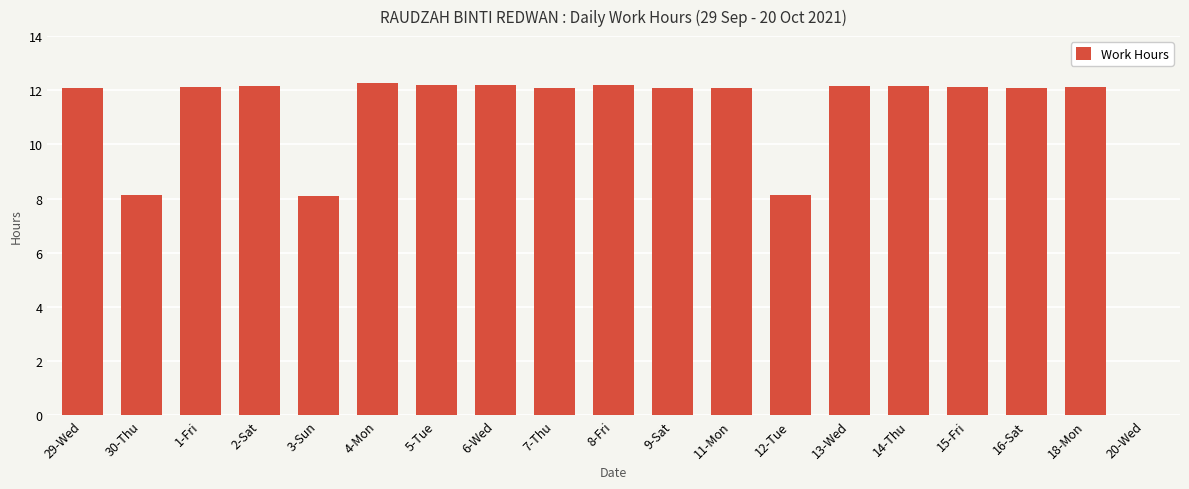

What is the maximum value shown in the chart?

12.3